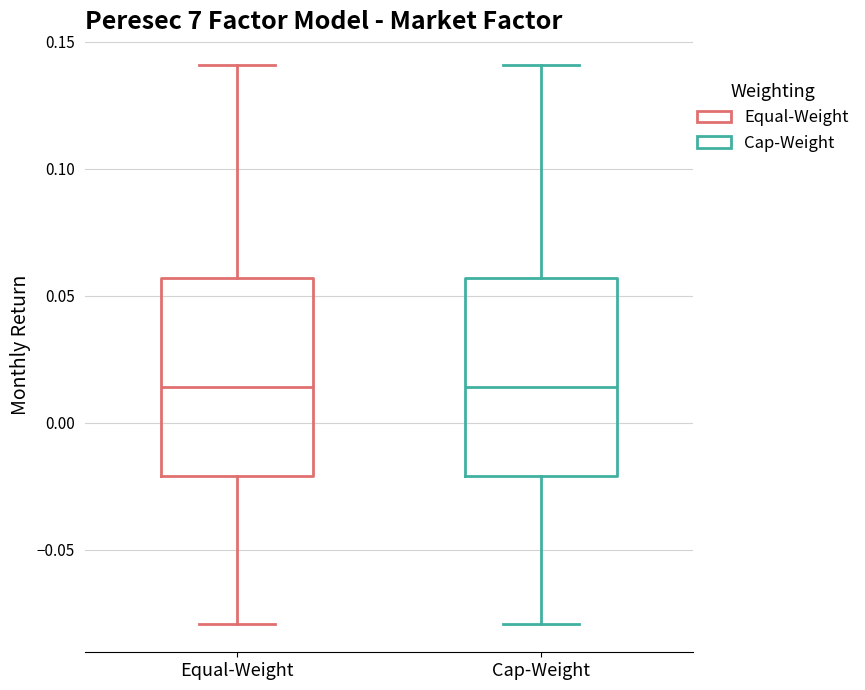

Reading left to right, transcribe this box plot: for each box, give where its median line is, the range the box spans, and where its two whiskers end, as read against the y-axis. The values are not printed on the chart, so give them approximately, as read against the axis.

Equal-Weight: median 0.015, box -0.020 to 0.055, whiskers -0.080 to 0.140
Cap-Weight: median 0.015, box -0.020 to 0.055, whiskers -0.080 to 0.140